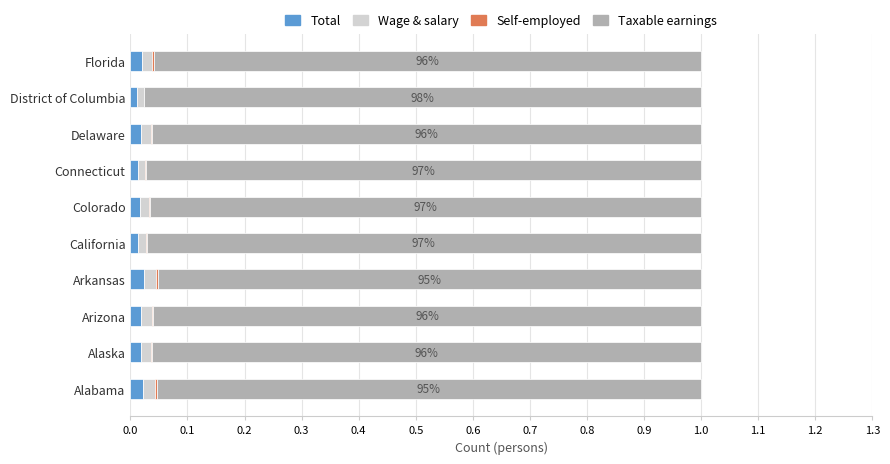

Count the number of data series in this chart.

4